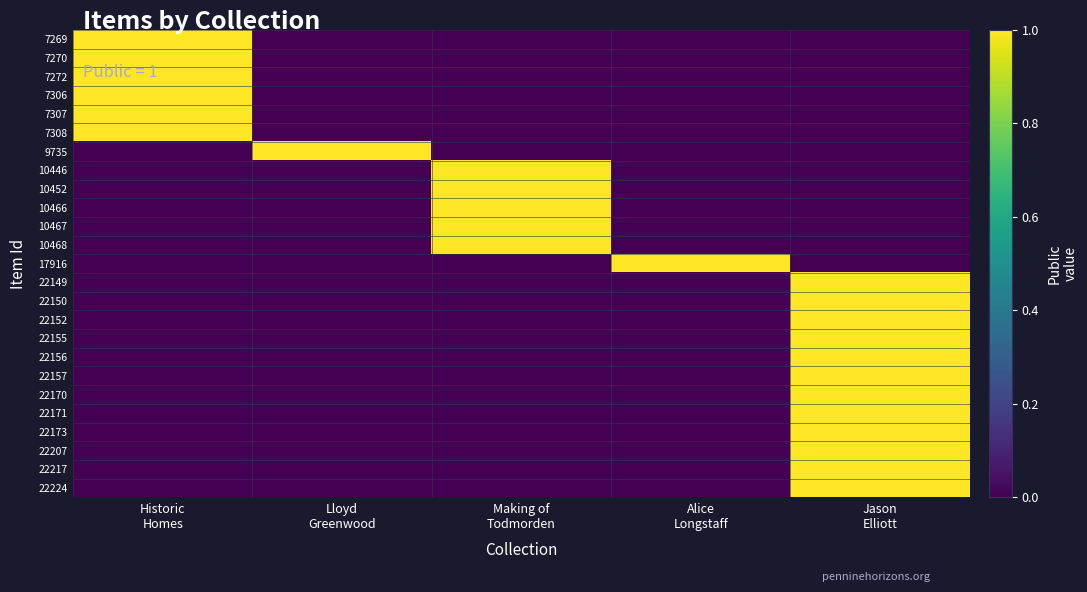

Reading left to right, list all the values displayed in this chart.

7269: Historic
Homes=1	Lloyd
Greenwood=0	Making of
Todmorden=0	Alice
Longstaff=0	Jason
Elliott=0
7270: Historic
Homes=1	Lloyd
Greenwood=0	Making of
Todmorden=0	Alice
Longstaff=0	Jason
Elliott=0
7272: Historic
Homes=1	Lloyd
Greenwood=0	Making of
Todmorden=0	Alice
Longstaff=0	Jason
Elliott=0
7306: Historic
Homes=1	Lloyd
Greenwood=0	Making of
Todmorden=0	Alice
Longstaff=0	Jason
Elliott=0
7307: Historic
Homes=1	Lloyd
Greenwood=0	Making of
Todmorden=0	Alice
Longstaff=0	Jason
Elliott=0
7308: Historic
Homes=1	Lloyd
Greenwood=0	Making of
Todmorden=0	Alice
Longstaff=0	Jason
Elliott=0
9735: Historic
Homes=0	Lloyd
Greenwood=1	Making of
Todmorden=0	Alice
Longstaff=0	Jason
Elliott=0
10446: Historic
Homes=0	Lloyd
Greenwood=0	Making of
Todmorden=1	Alice
Longstaff=0	Jason
Elliott=0
10452: Historic
Homes=0	Lloyd
Greenwood=0	Making of
Todmorden=1	Alice
Longstaff=0	Jason
Elliott=0
10466: Historic
Homes=0	Lloyd
Greenwood=0	Making of
Todmorden=1	Alice
Longstaff=0	Jason
Elliott=0
10467: Historic
Homes=0	Lloyd
Greenwood=0	Making of
Todmorden=1	Alice
Longstaff=0	Jason
Elliott=0
10468: Historic
Homes=0	Lloyd
Greenwood=0	Making of
Todmorden=1	Alice
Longstaff=0	Jason
Elliott=0
17916: Historic
Homes=0	Lloyd
Greenwood=0	Making of
Todmorden=0	Alice
Longstaff=1	Jason
Elliott=0
22149: Historic
Homes=0	Lloyd
Greenwood=0	Making of
Todmorden=0	Alice
Longstaff=0	Jason
Elliott=1
22150: Historic
Homes=0	Lloyd
Greenwood=0	Making of
Todmorden=0	Alice
Longstaff=0	Jason
Elliott=1
22152: Historic
Homes=0	Lloyd
Greenwood=0	Making of
Todmorden=0	Alice
Longstaff=0	Jason
Elliott=1
22155: Historic
Homes=0	Lloyd
Greenwood=0	Making of
Todmorden=0	Alice
Longstaff=0	Jason
Elliott=1
22156: Historic
Homes=0	Lloyd
Greenwood=0	Making of
Todmorden=0	Alice
Longstaff=0	Jason
Elliott=1
22157: Historic
Homes=0	Lloyd
Greenwood=0	Making of
Todmorden=0	Alice
Longstaff=0	Jason
Elliott=1
22170: Historic
Homes=0	Lloyd
Greenwood=0	Making of
Todmorden=0	Alice
Longstaff=0	Jason
Elliott=1
22171: Historic
Homes=0	Lloyd
Greenwood=0	Making of
Todmorden=0	Alice
Longstaff=0	Jason
Elliott=1
22173: Historic
Homes=0	Lloyd
Greenwood=0	Making of
Todmorden=0	Alice
Longstaff=0	Jason
Elliott=1
22207: Historic
Homes=0	Lloyd
Greenwood=0	Making of
Todmorden=0	Alice
Longstaff=0	Jason
Elliott=1
22217: Historic
Homes=0	Lloyd
Greenwood=0	Making of
Todmorden=0	Alice
Longstaff=0	Jason
Elliott=1
22224: Historic
Homes=0	Lloyd
Greenwood=0	Making of
Todmorden=0	Alice
Longstaff=0	Jason
Elliott=1